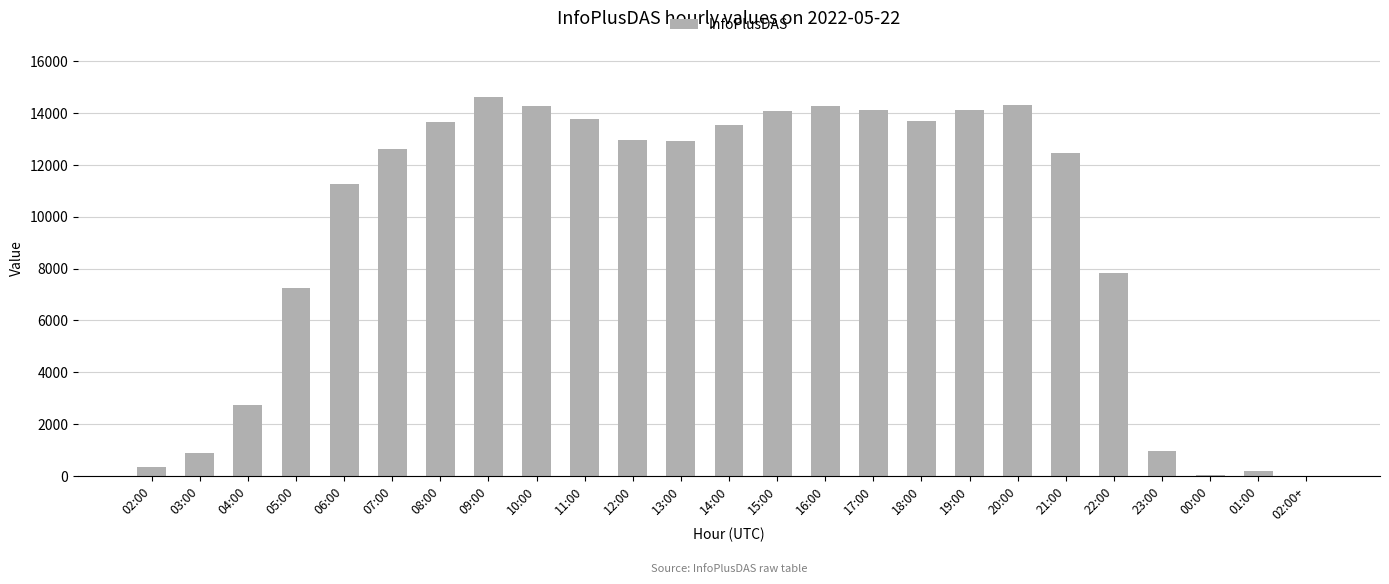

True or false: the data shows 18479 at 19:00.

False